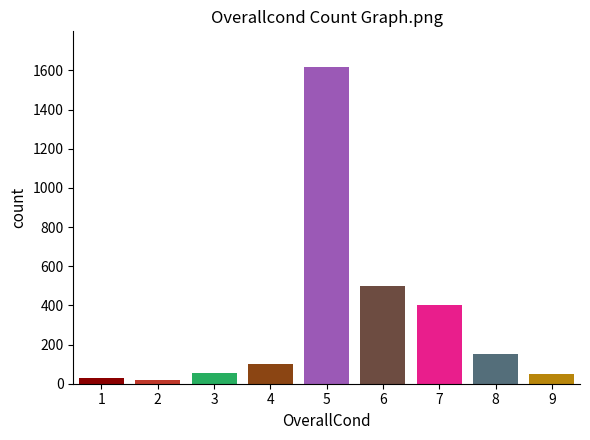

What is the sum of all values?

2925